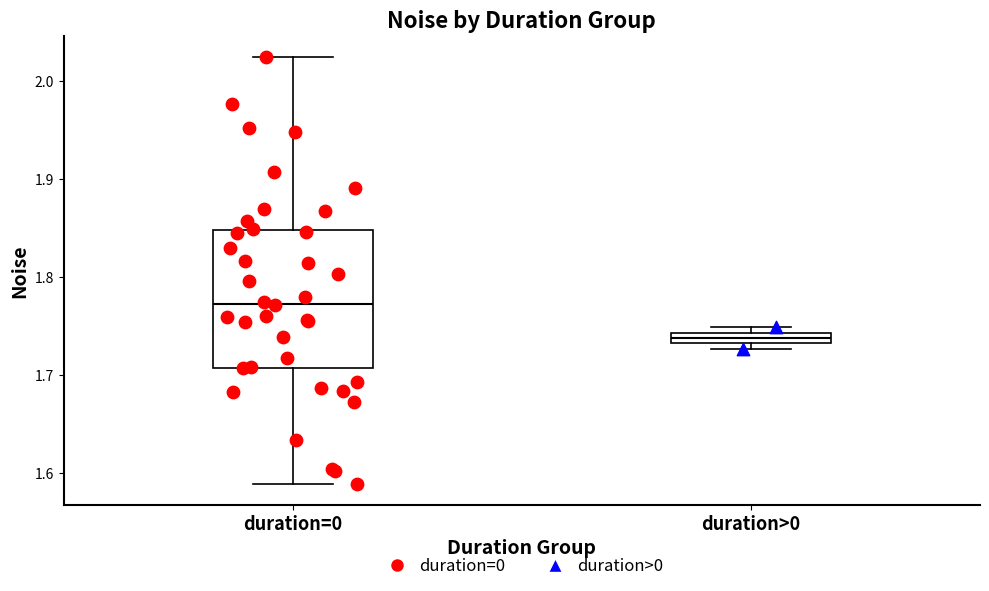

Where is the lower edge of the box for duration>0 on the y-axis? The values are not printed on the chart, so give them approximately, as read against the axis.

1.73